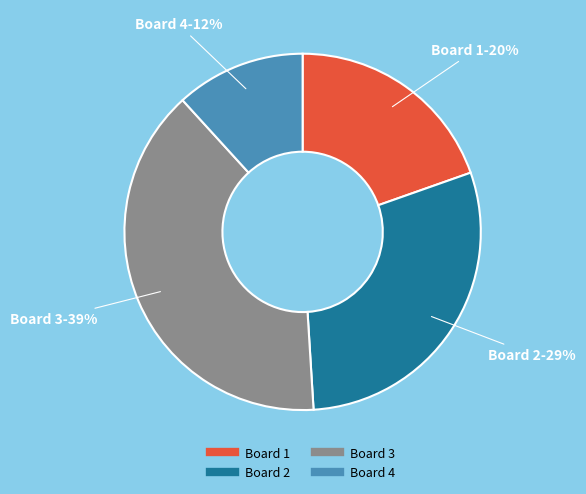

True or false: Board 1 accounts for 33% of the total.

False